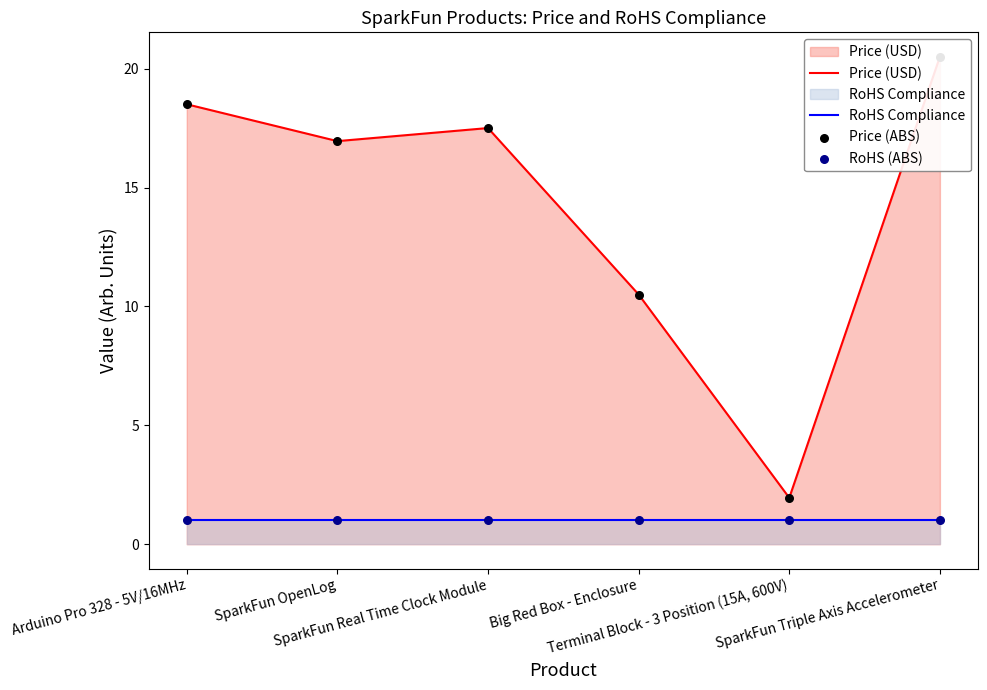

Which series has the largest total across all categories?

Price (USD)